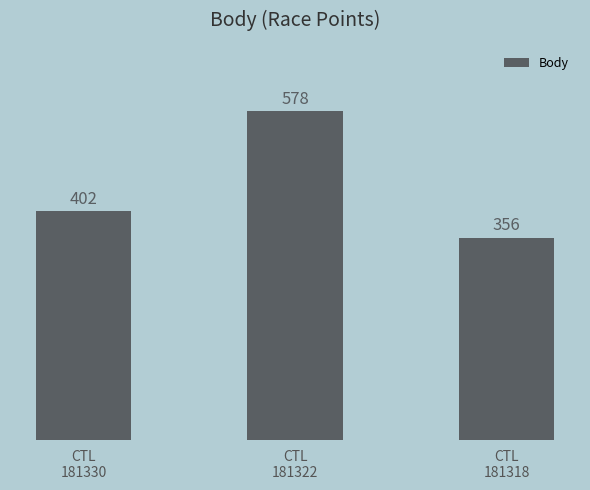

How many values are between 356 and 578?

3